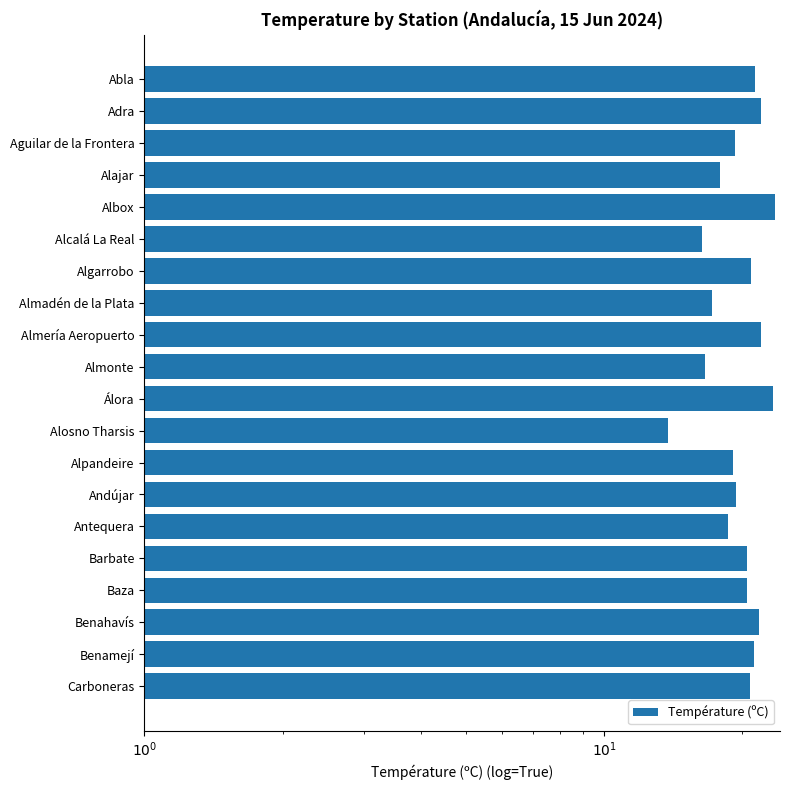

Reading right to left, transcribe all the data shown in this chart.

20.8	21.2	21.7	20.5	20.5	18.6	19.4	19.1	13.8	23.3	16.6	21.9	17.2	20.9	16.3	23.5	17.9	19.3	21.9	21.3